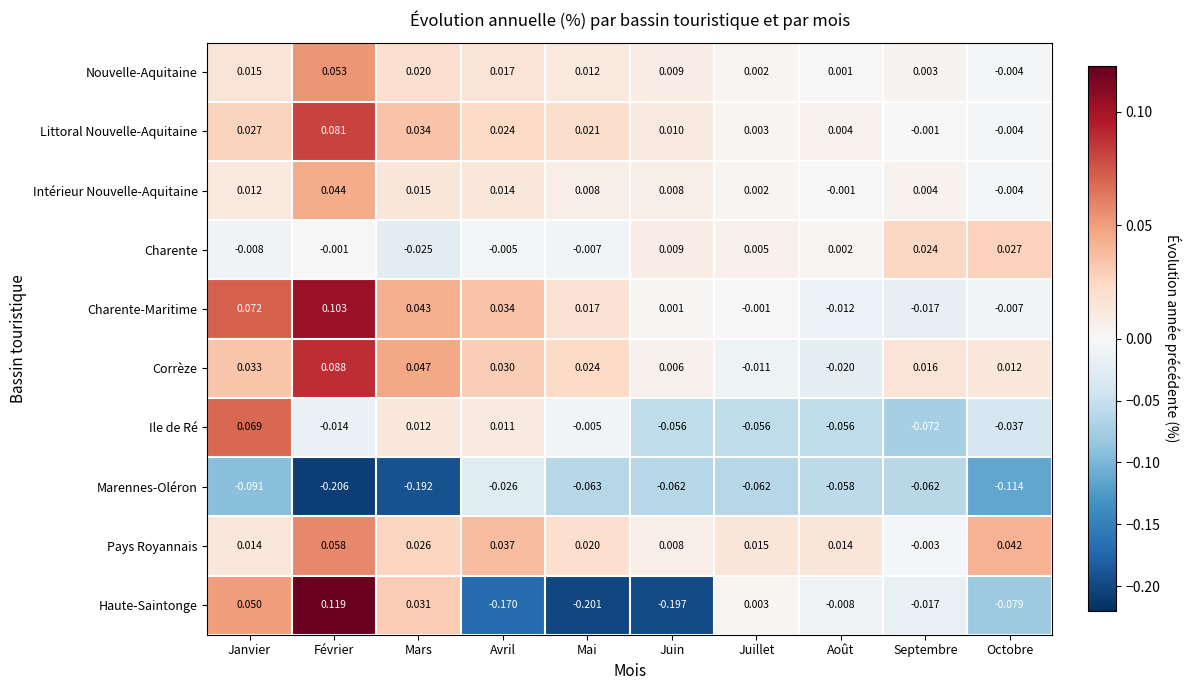

At which label does Nouvelle-Aquitaine first exceed 0?

Janvier